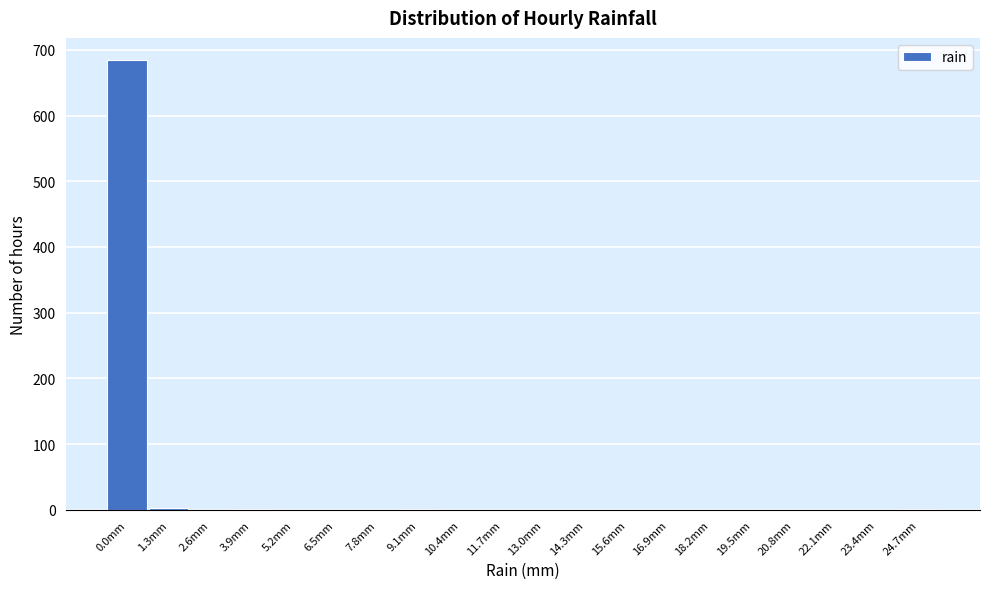

Which category has the highest value across all series?

0.0mm